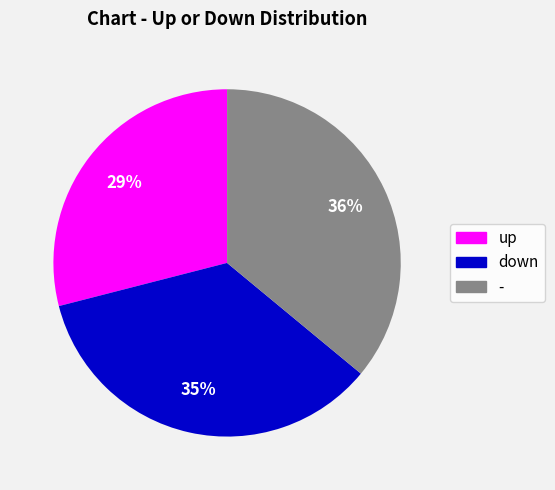

Approximately how many times larger is the value at down compared to up?

1.2